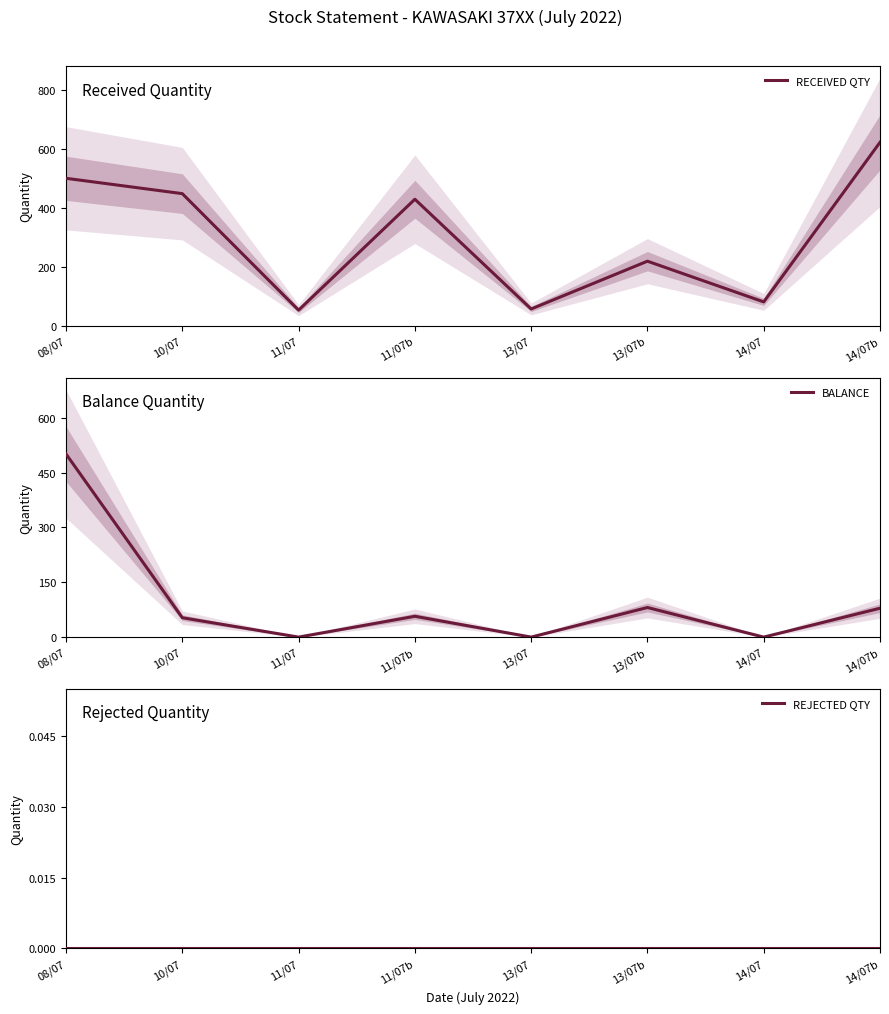

At which label is BALANCE closest to 250?

13/07b